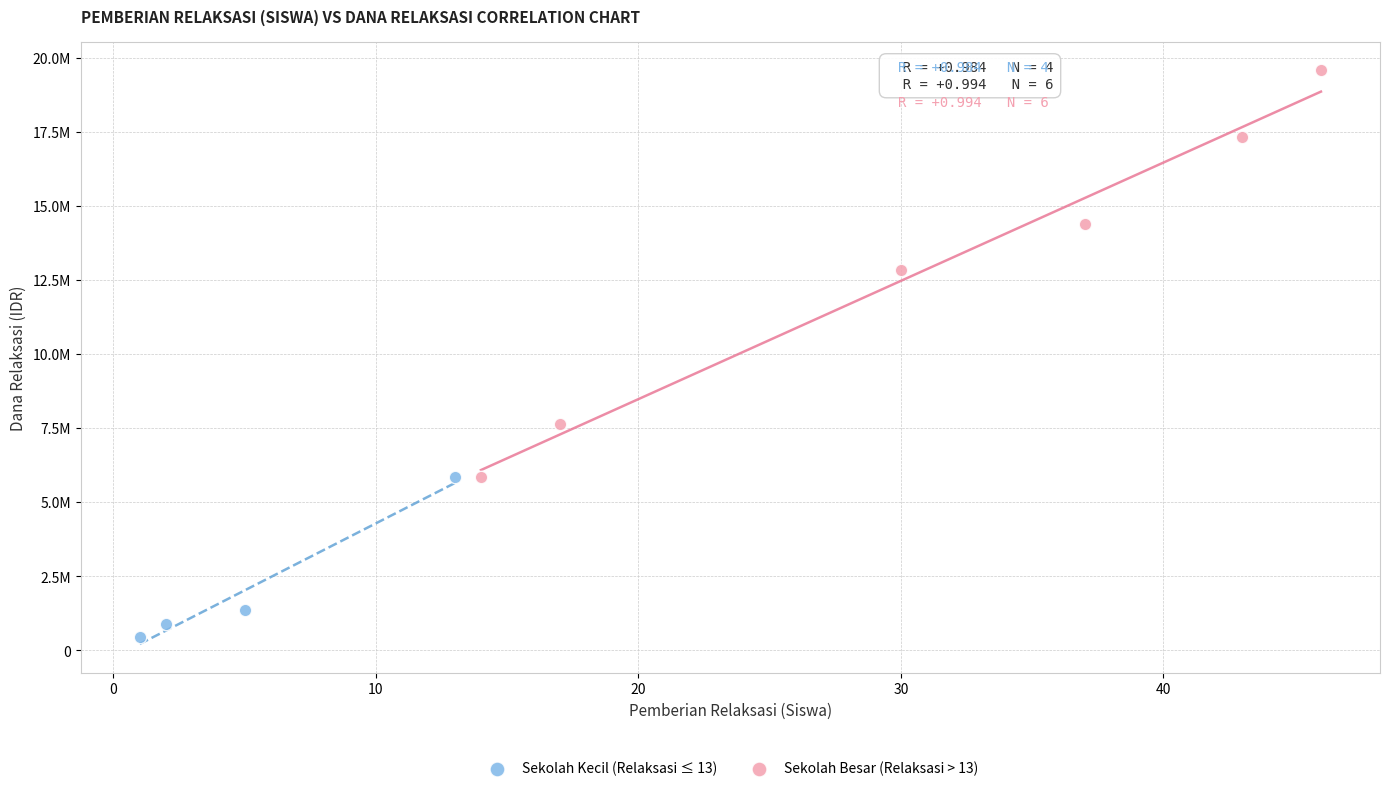

Which series has the largest Y range (max minus min)?

Sekolah Besar (Relaksasi > 13)